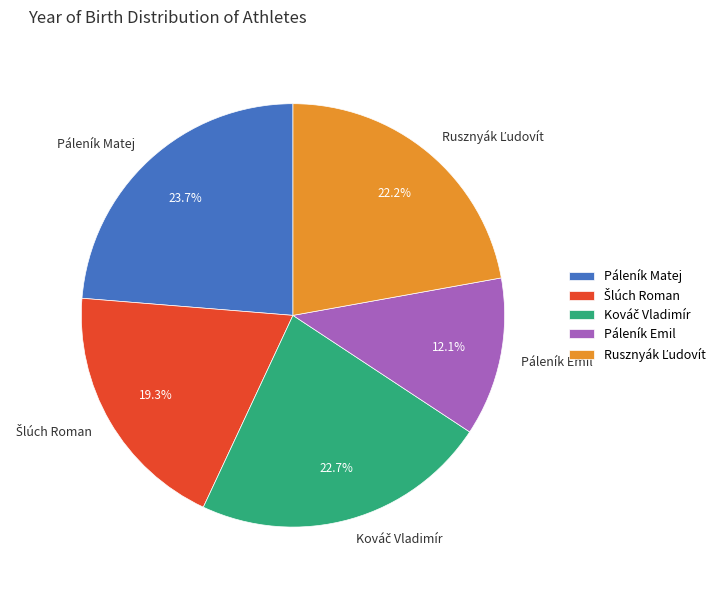

Which slice is the largest?

Páleník Matej